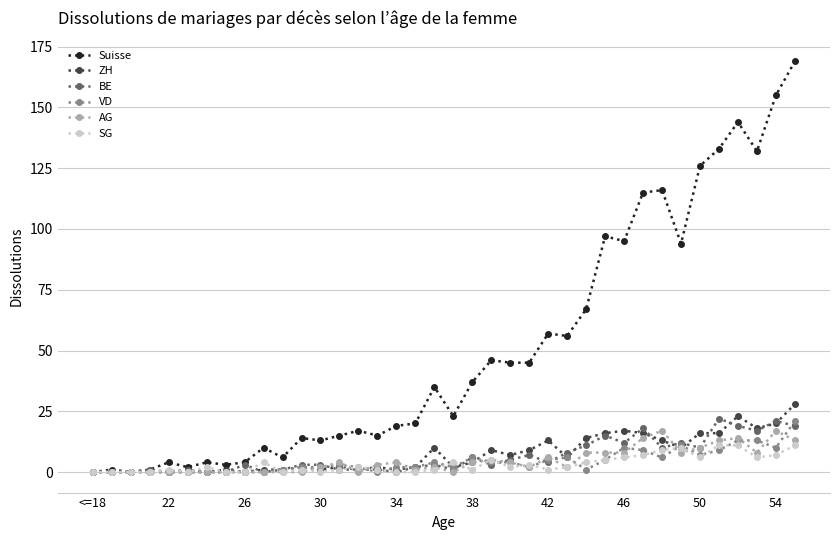

Which series has the largest range (max minus min)?

Suisse